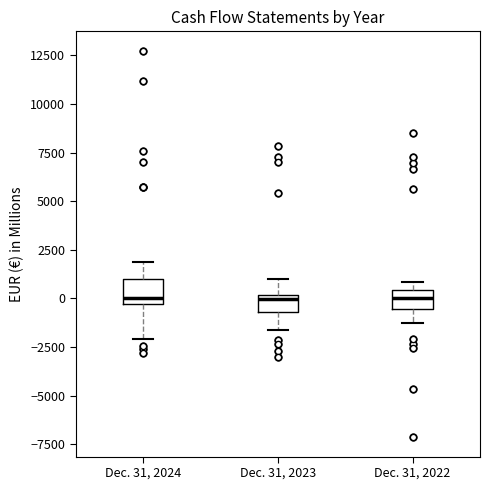

Reading left to right, read every box against the y-axis: the position of its median line, the range the box covers, and the ends of its whiskers. The values are not printed on the chart, so give them approximately, as read against the axis.

Dec. 31, 2024: median 0, box -500 to 1000, whiskers -2000 to 2000
Dec. 31, 2023: median 0 (just below the box's upper edge), box -500 to 0, whiskers -1500 to 1000
Dec. 31, 2022: median 0, box -500 to 500, whiskers -1500 to 1000